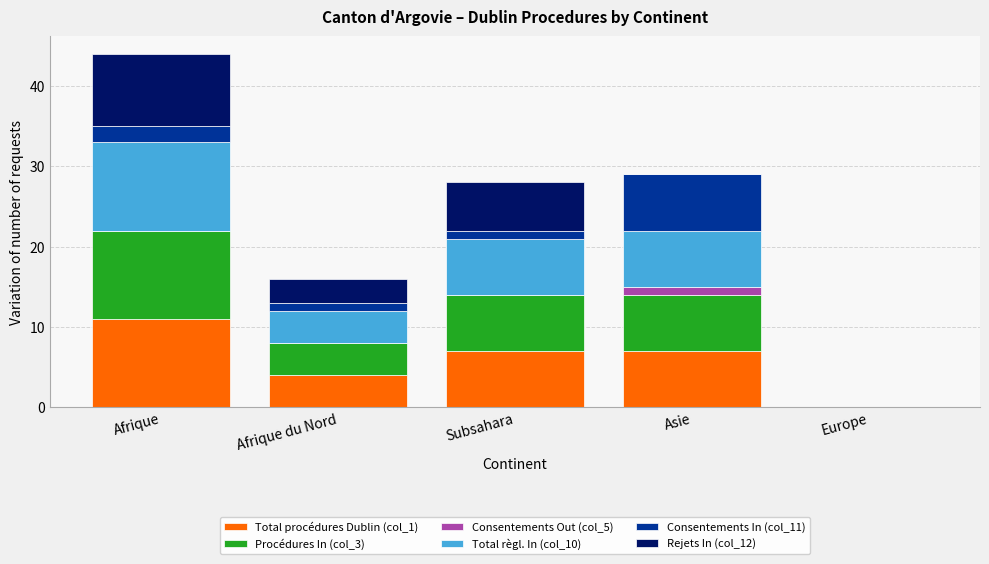

Is it true that Total procédures Dublin (col_1) equals 4 at Afrique du Nord?

True